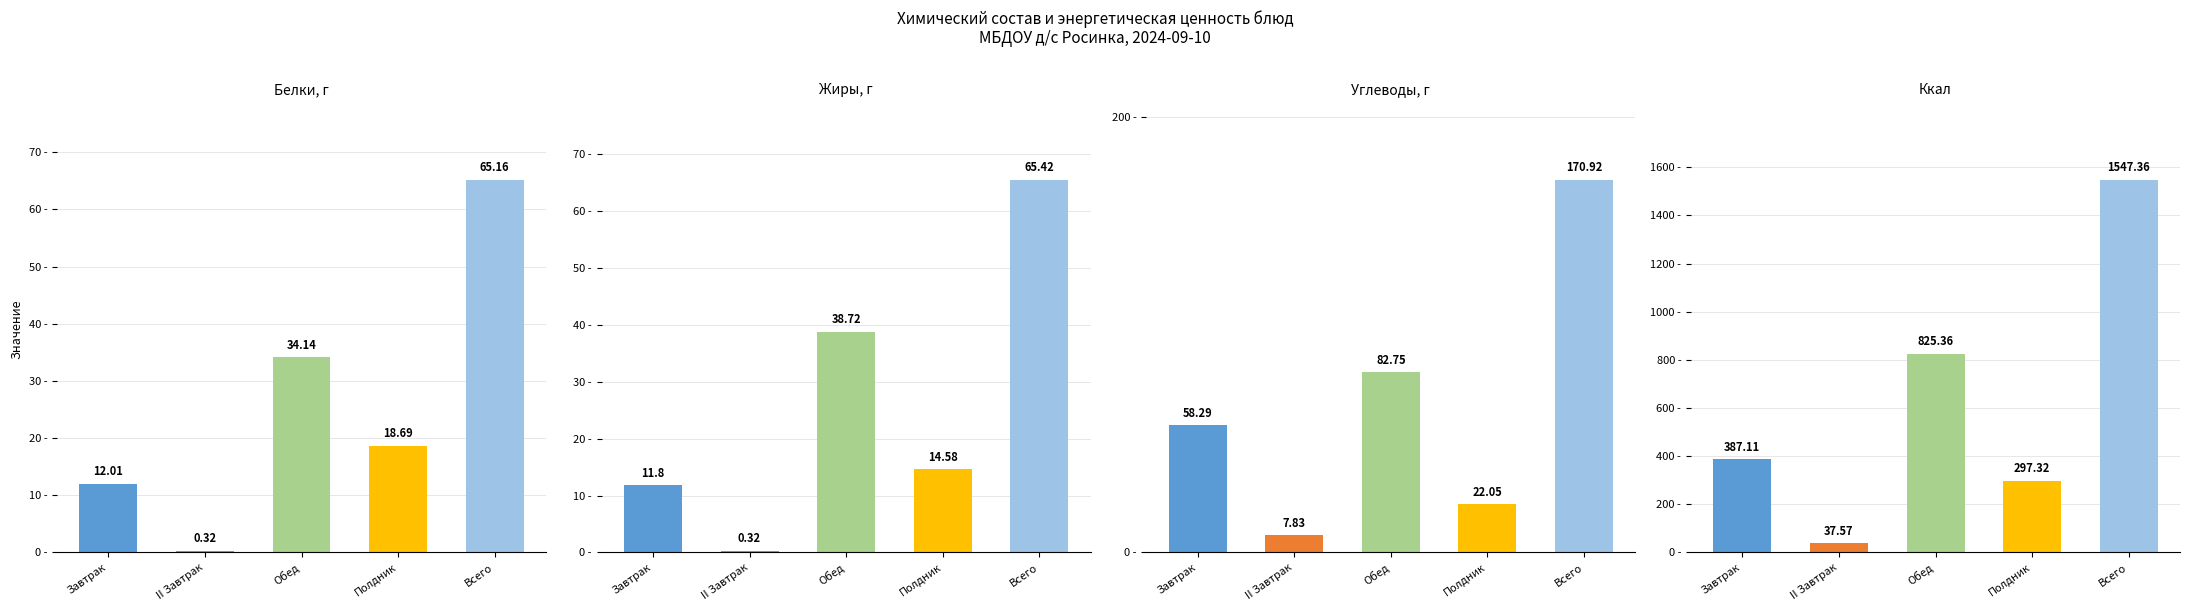

List the labels in order of Белки, г value, largest first.

Всего, Обед, Полдник, Завтрак, II Завтрак